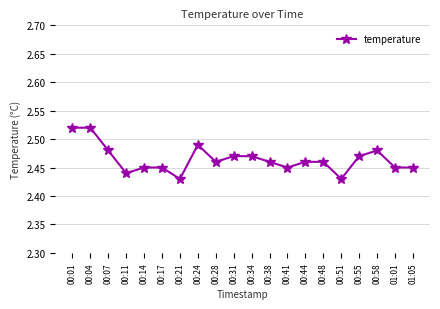

The value at 00:58 is 1.3. True or false?

False